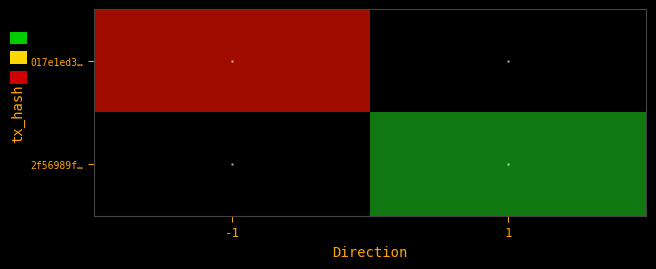

Rank the series by their average value, from lowest to highest.

2f56989f…, 017e1ed3…